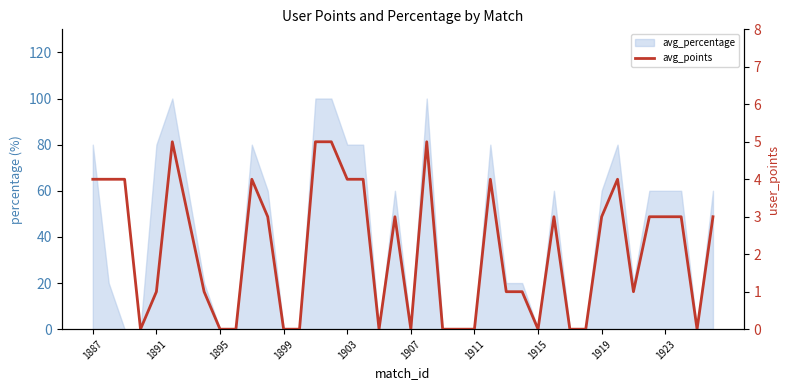

What is the difference between the values at 36 and 26?

2